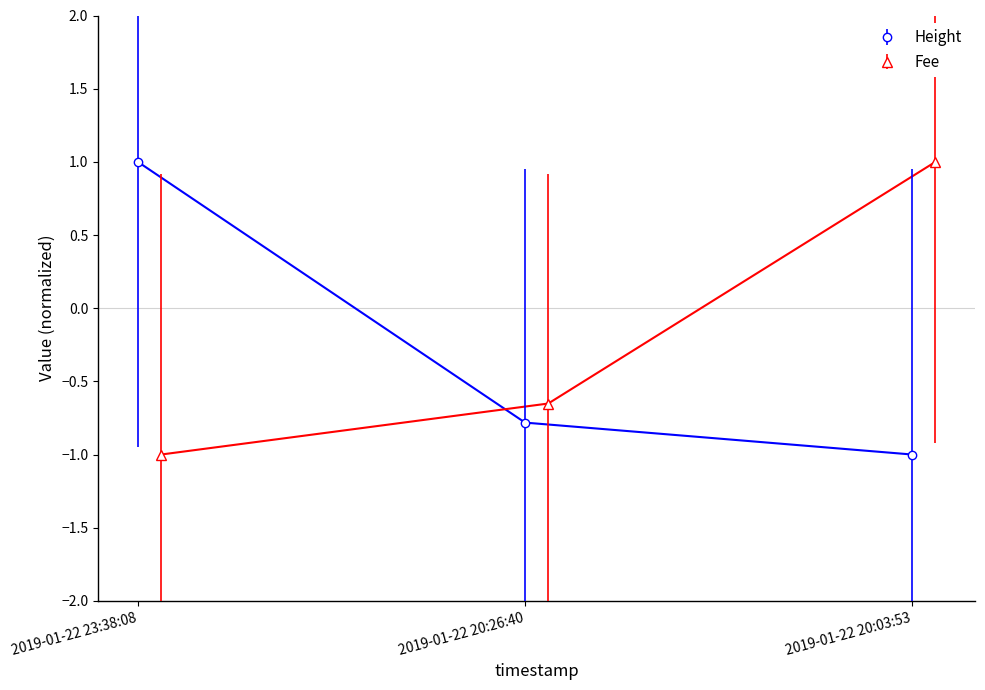

What is the spread (max minus min) of values at 2019-01-22 20:26:40?

0.1